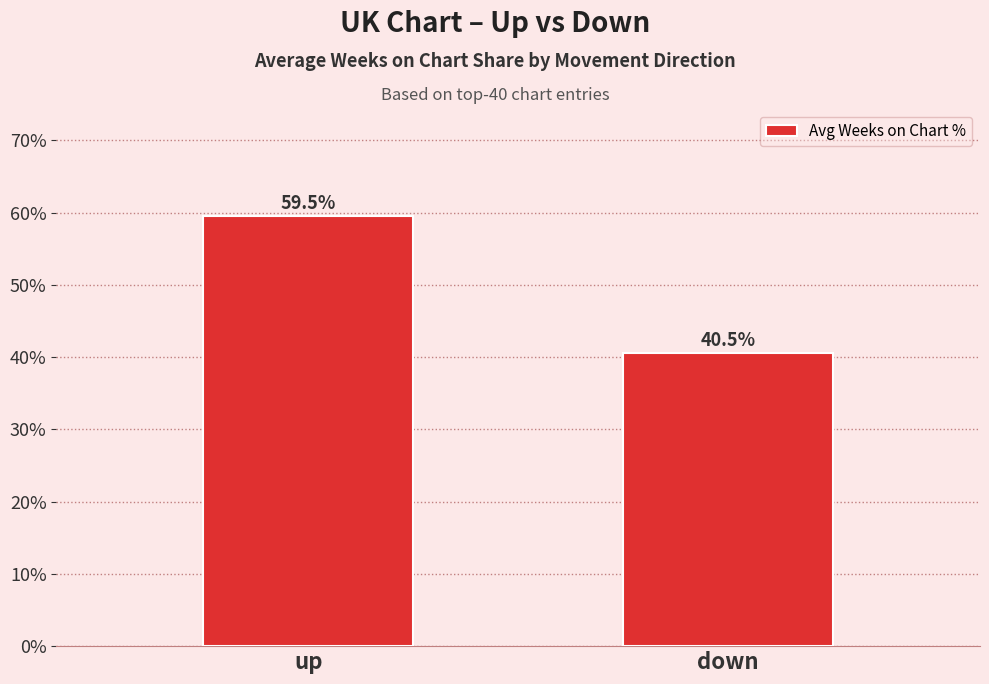

List the labels in order of value, smallest first.

down, up